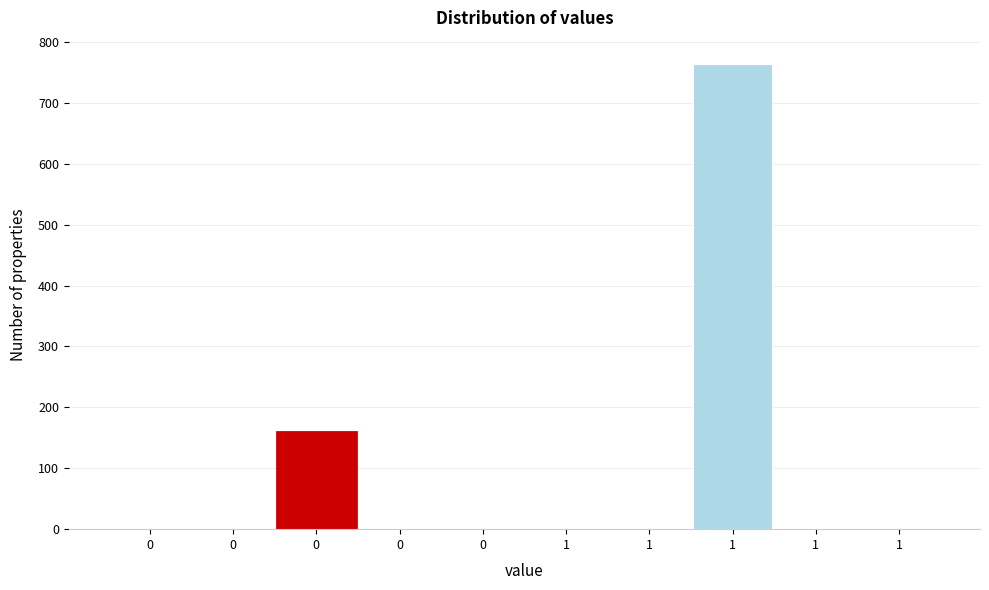

Are the bars horizontal?

No